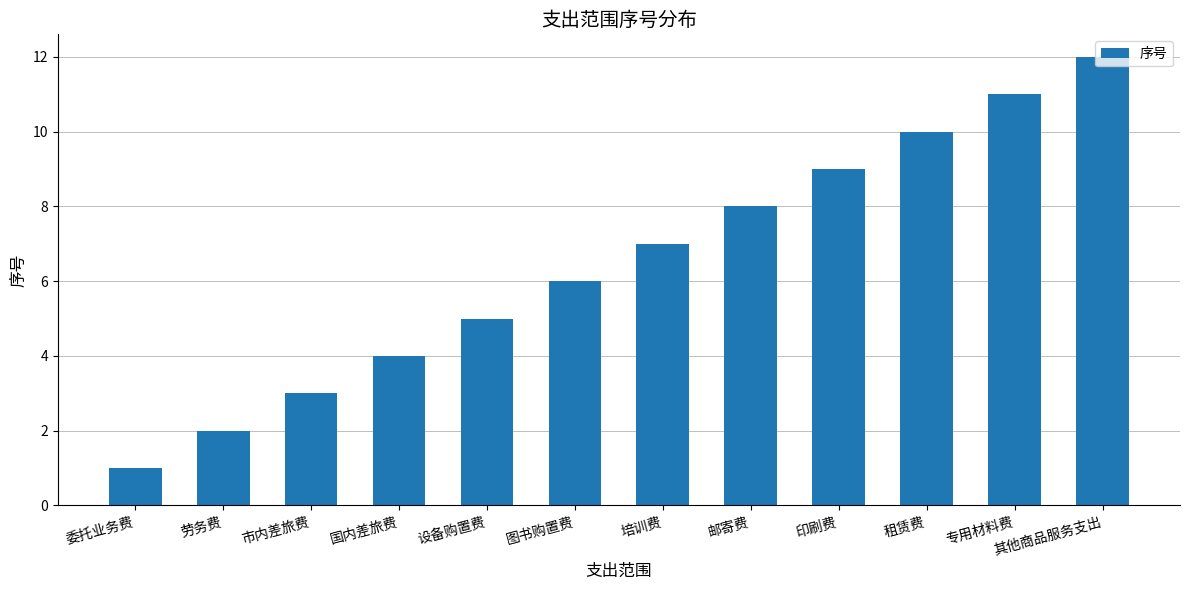

Reading left to right, list all the values displayed in this chart.

委托业务费=1	劳务费=2	市内差旅费=3	国内差旅费=4	设备购置费=5	图书购置费=6	培训费=7	邮寄费=8	印刷费=9	租赁费=10	专用材料费=11	其他商品服务支出=12